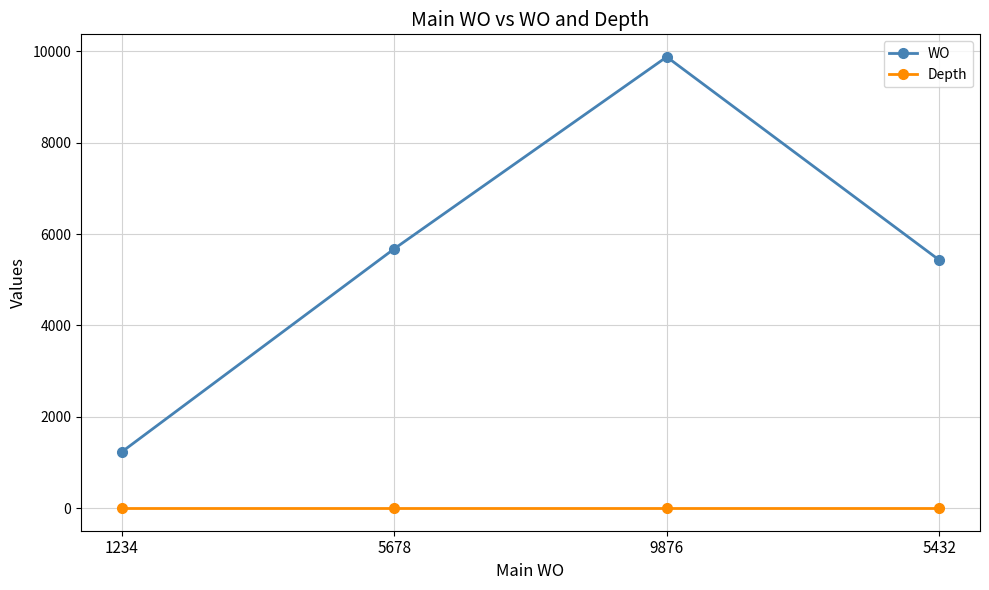

Which category has the highest value in the WO series?

9876